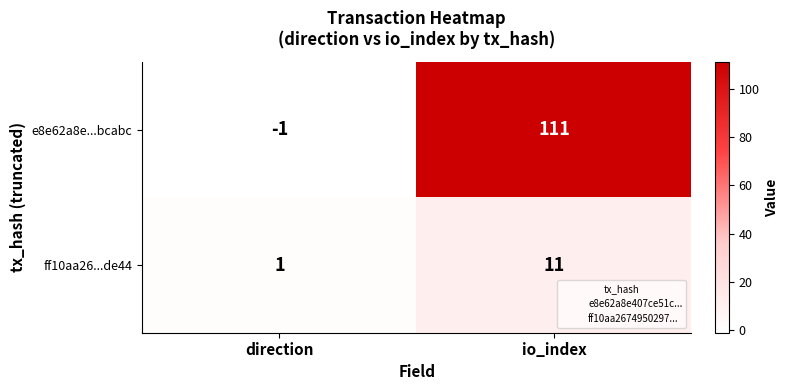

Count the number of data series in this chart.

2